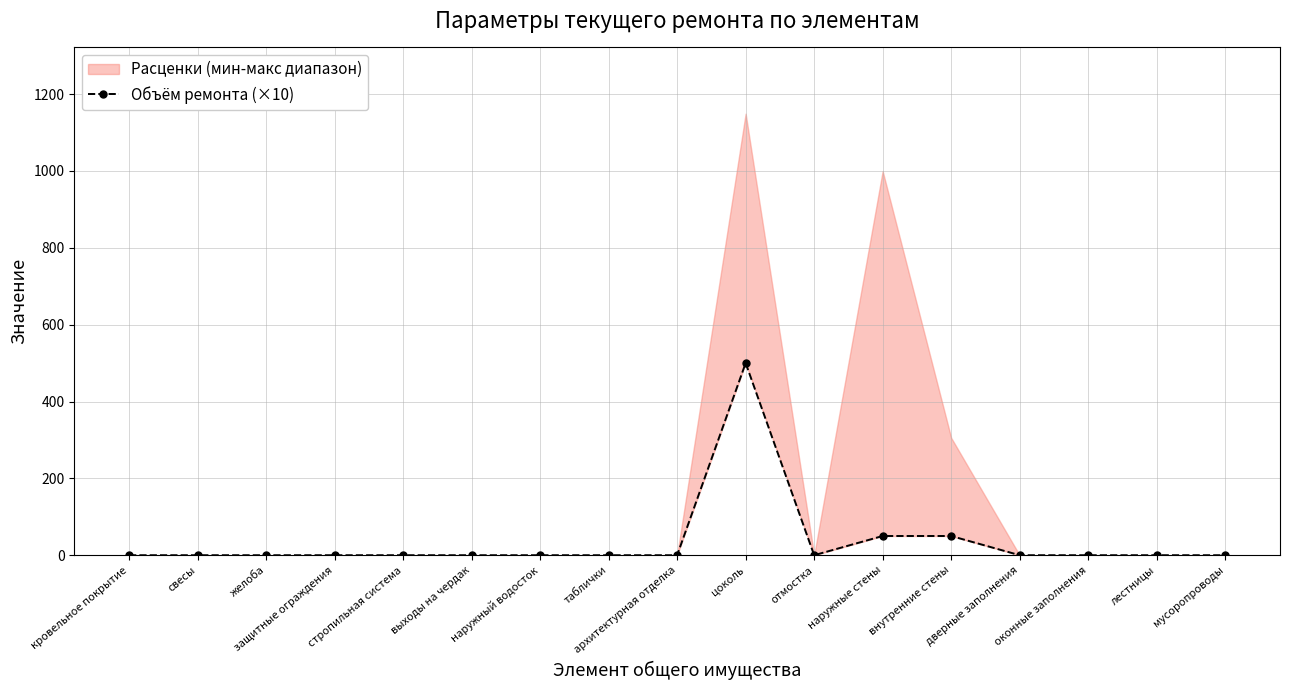

What is the difference between the values at цоколь and дверные заполнения?

500